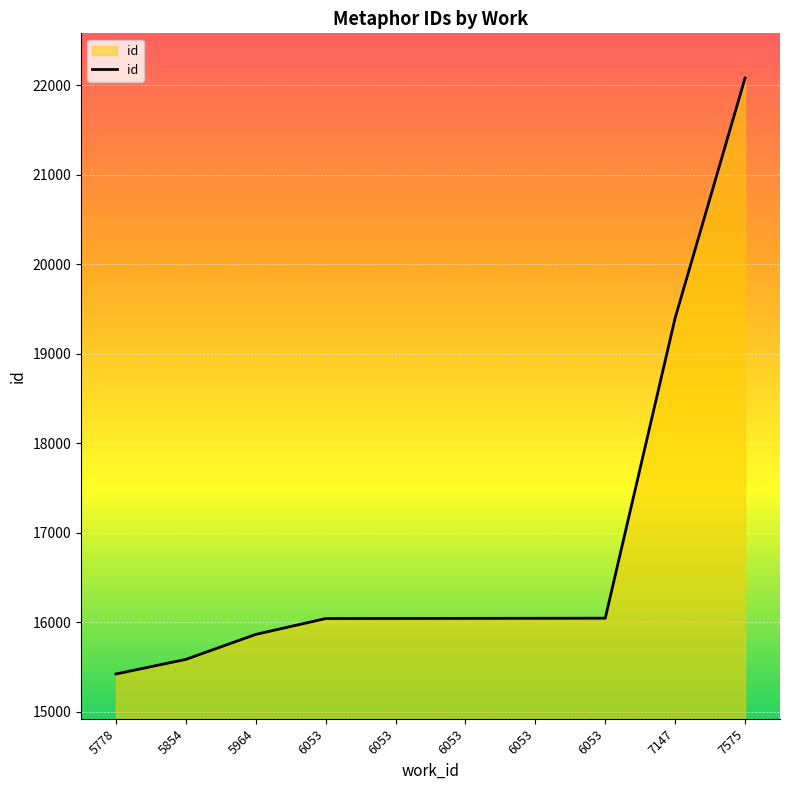

Is this an area chart (filled region under the line)?

Yes